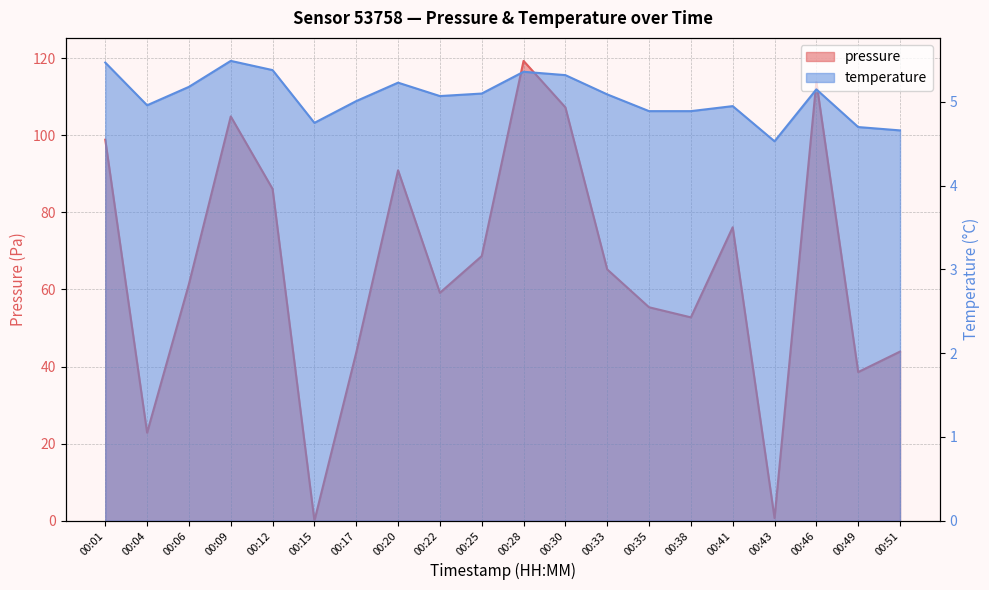

True or false: temperature and pressure cross at least once.

True